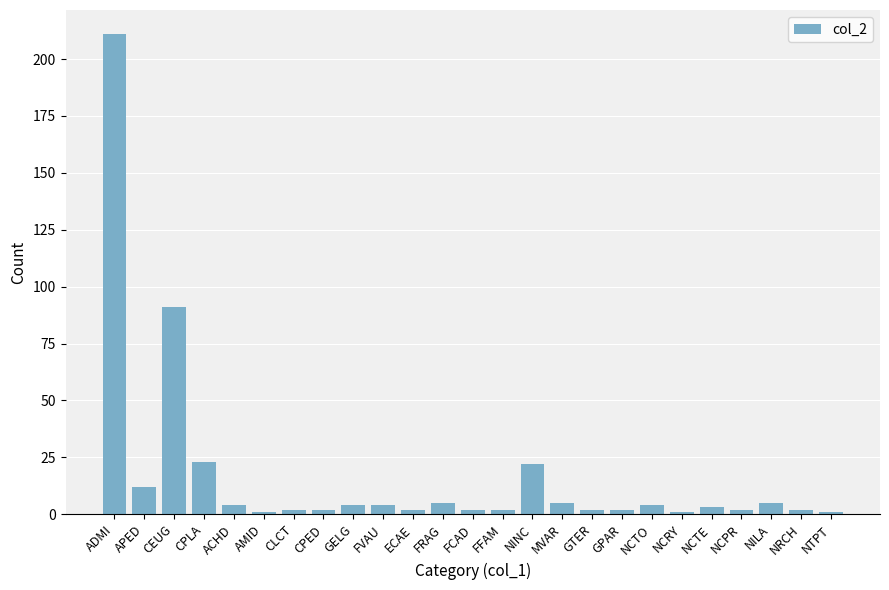

What position from the right is NCPR?

4